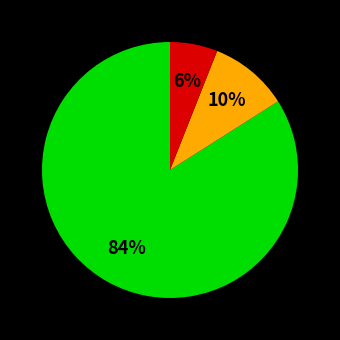

Does any single category account for the majority?

Yes